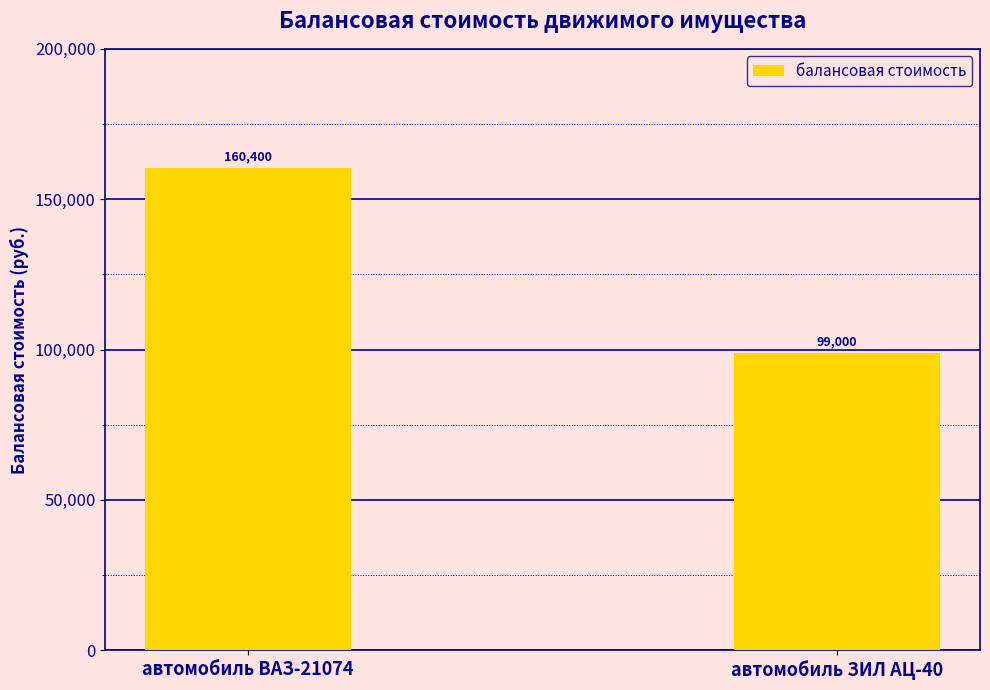

How many values are below 160400?

1